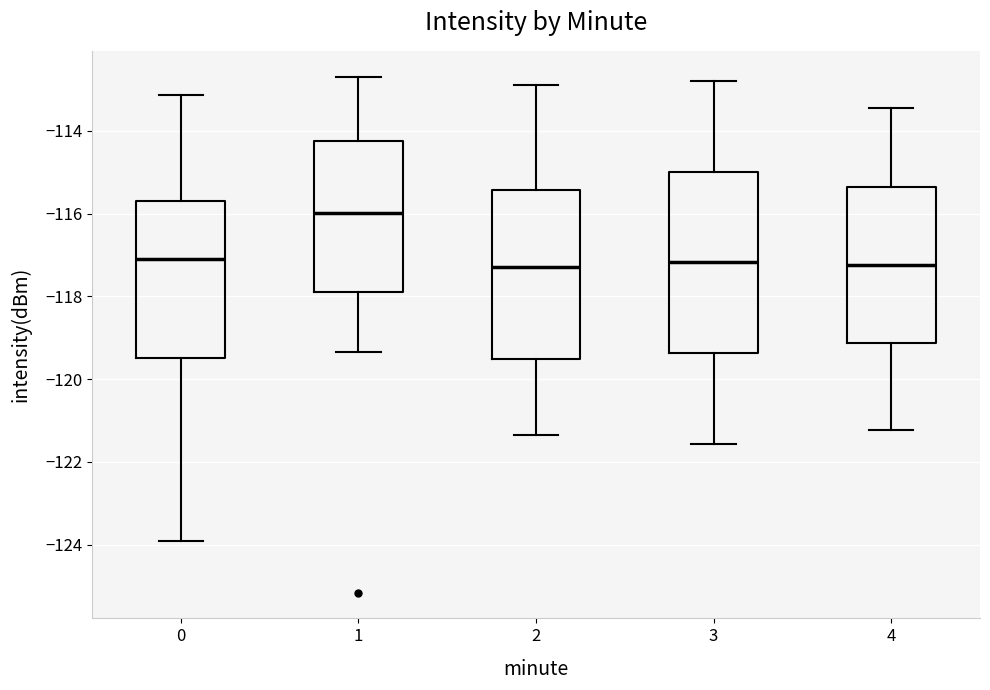

Reading left to right, read every box against the y-axis: the position of its median line, the range the box covers, and the ends of its whiskers. The values are not printed on the chart, so give them approximately, as read against the axis.

0: median -117.2, box -119.4 to -115.6, whiskers -124.0 to -113.2
1: median -116.0, box -117.8 to -114.2, whiskers -119.4 to -112.6
2: median -117.2, box -119.6 to -115.4, whiskers -121.4 to -112.8
3: median -117.2, box -119.4 to -115.0, whiskers -121.6 to -112.8
4: median -117.2, box -119.2 to -115.4, whiskers -121.2 to -113.4